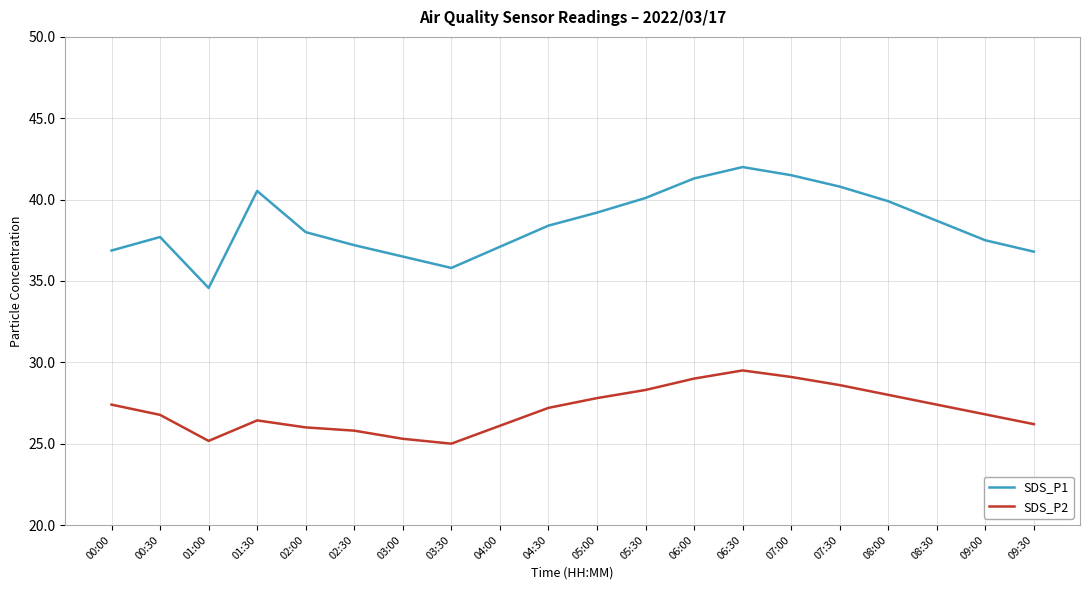

What is the spread (max minus min) of values at 04:00?

11.0